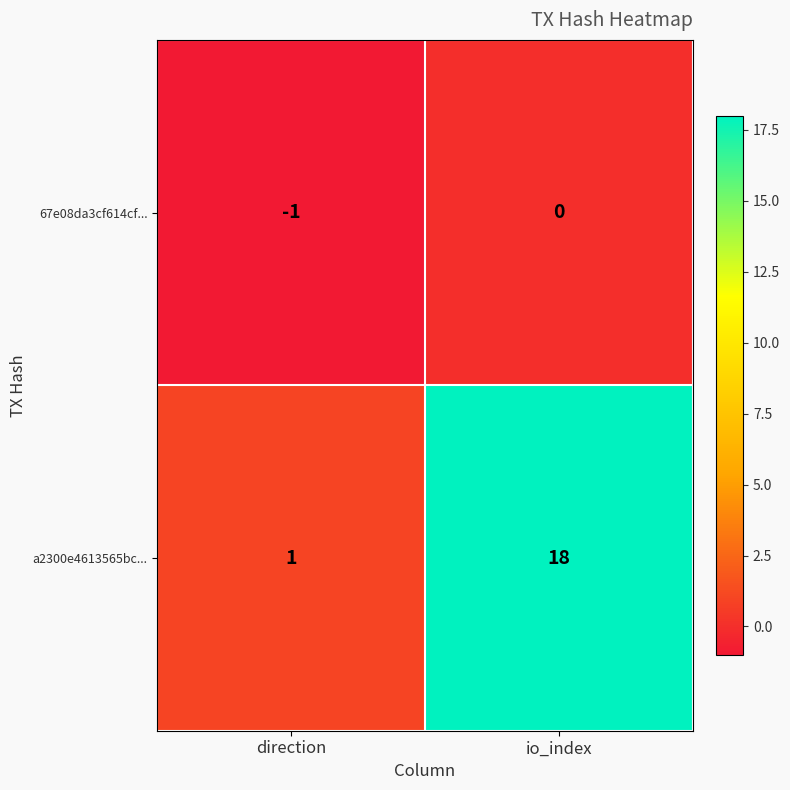

Which series has the largest total across all categories?

a2300e4613565bc...